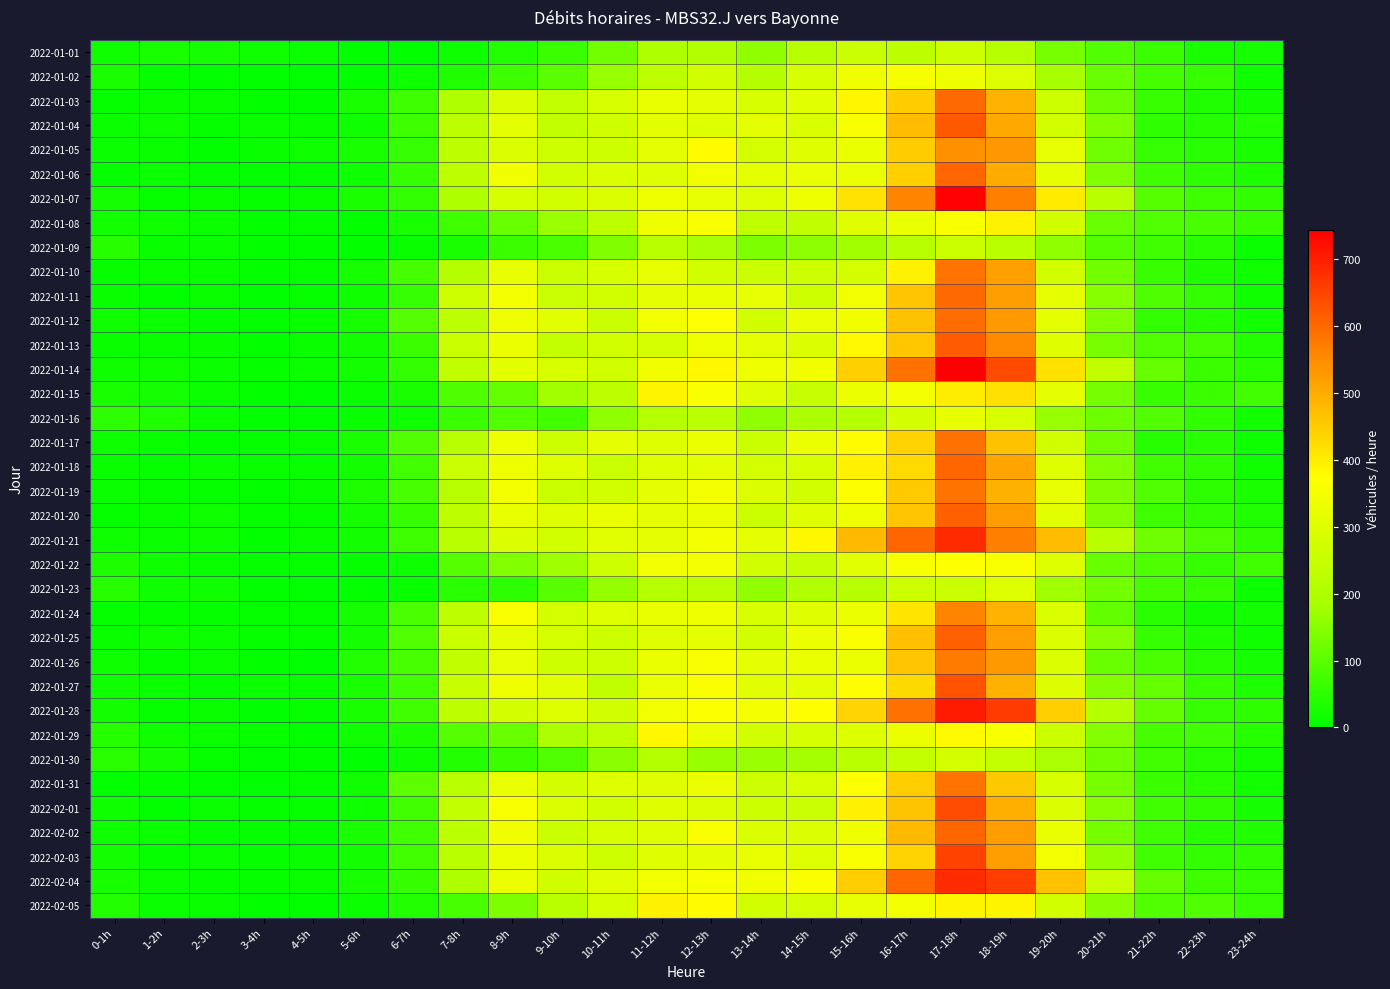

At which category is the sum across all series the highest?

17-18h